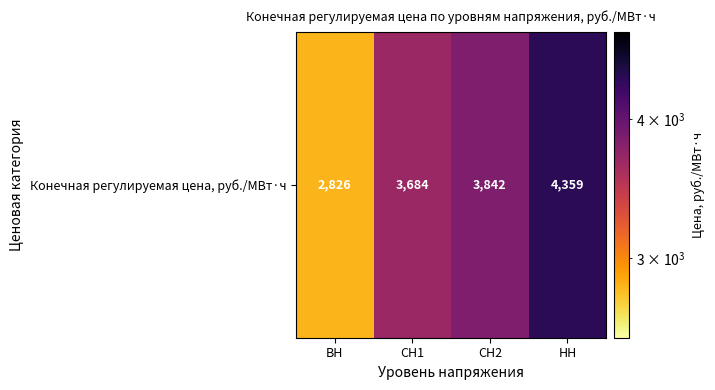

What is the smallest value displayed?

2826.1